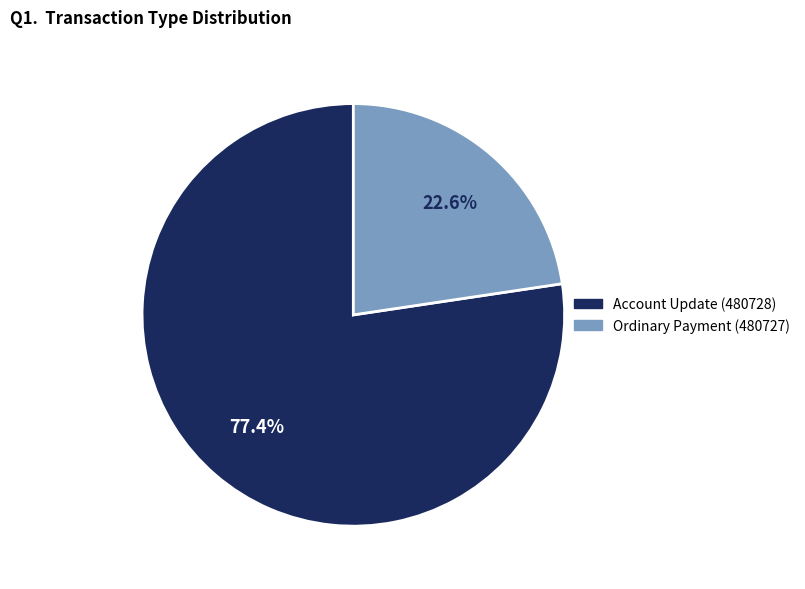

How many segments does this pie chart have?

2